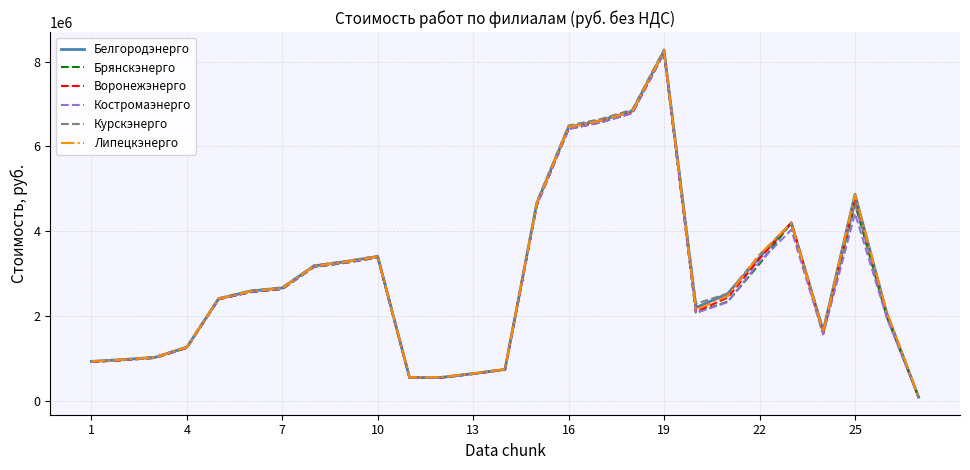

What is the maximum value shown in the chart?

8284513.0